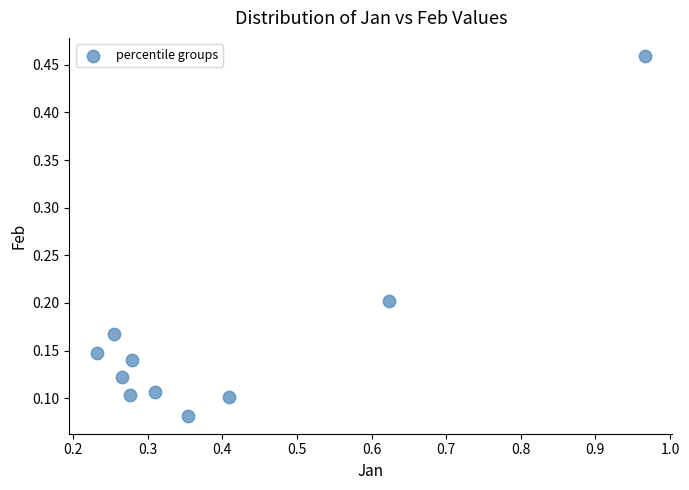

What is the range of Y values (max minus min)?

0.4